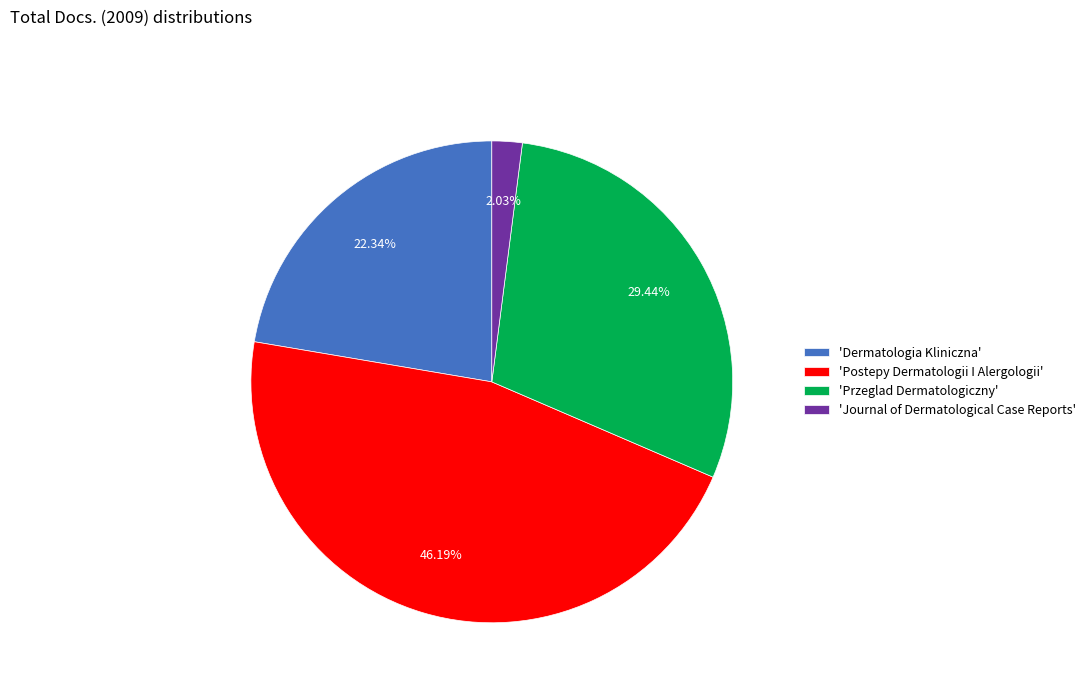

Does 'Postepy Dermatologii I Alergologii' represent more than half of the total?

No